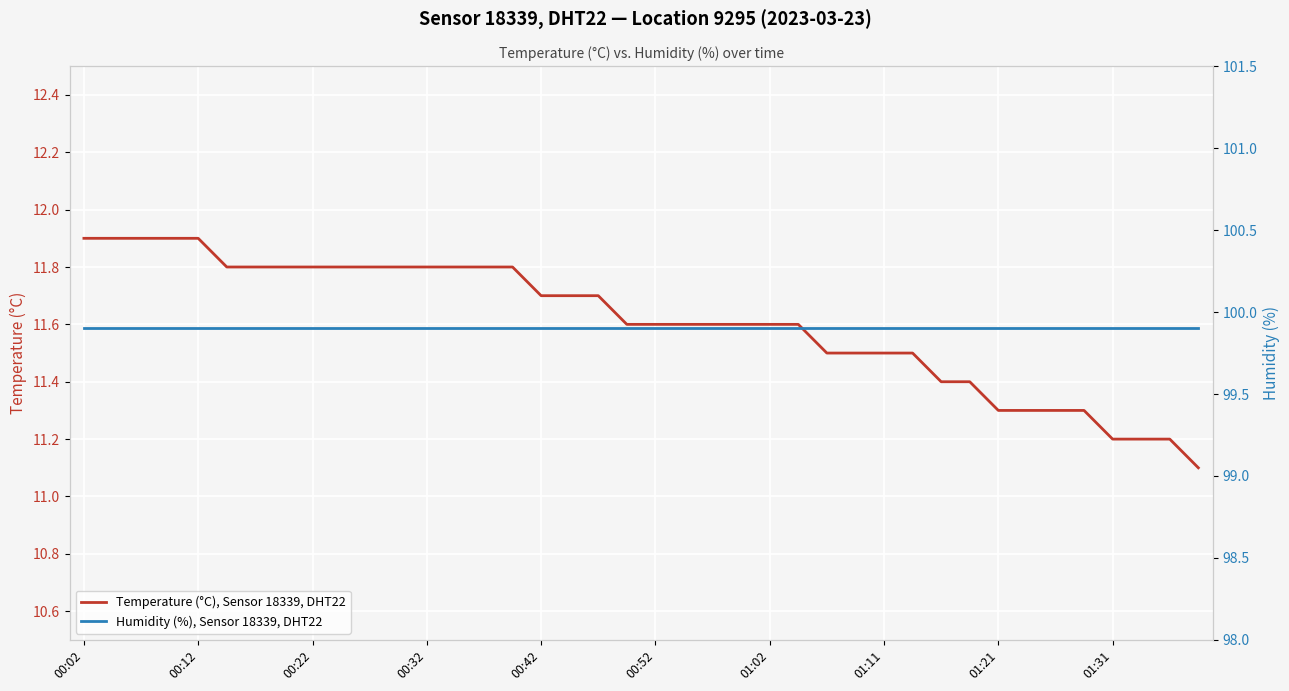

True or false: Temperature (°C), Sensor 18339, DHT22 has more than 0 interior local peaks.

False